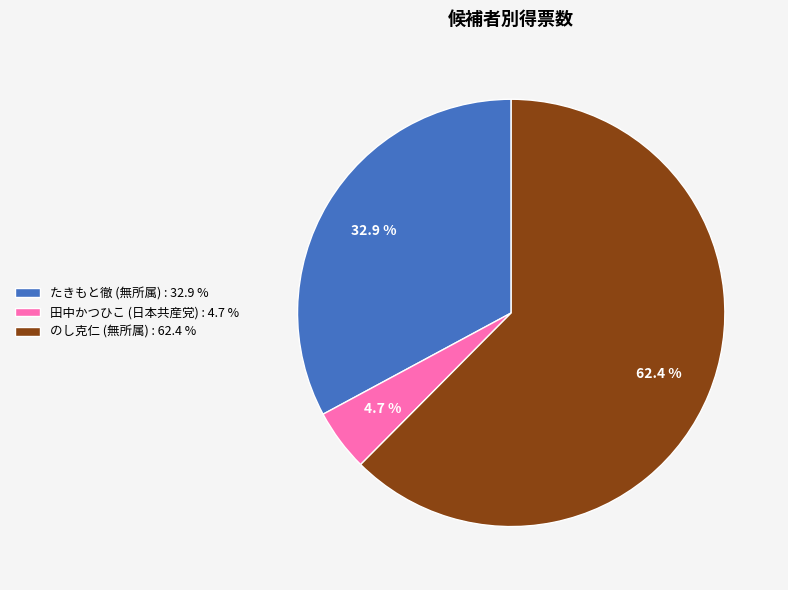

Combined, what portion of the pie is のし克仁 (無所属) : 62.4 % and たきもと徹 (無所属) : 32.9 %?

95.3%